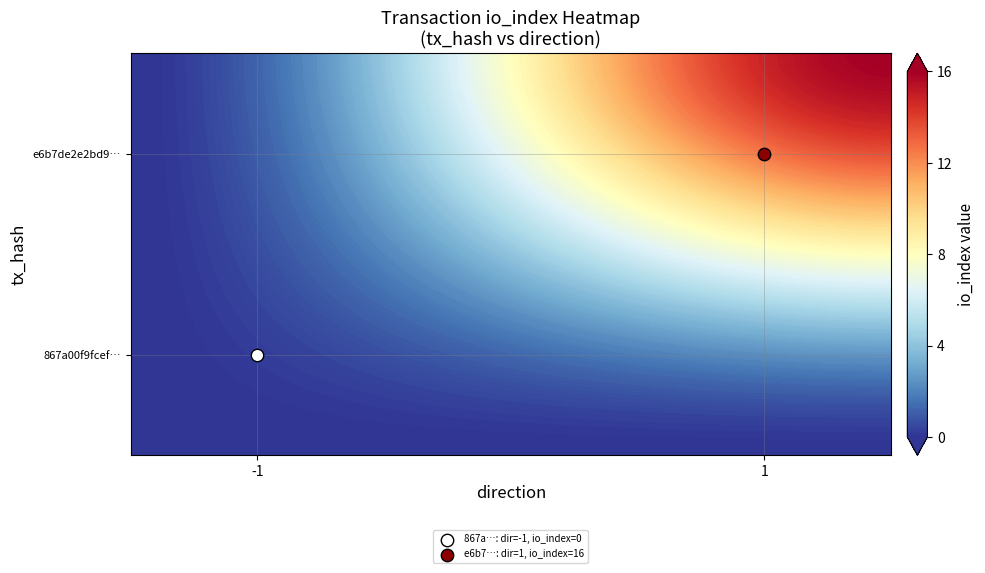

The value of e6b7de2e2bd9ec04ccfbe990b542ec83545b90d at direction is 1. True or false?

True